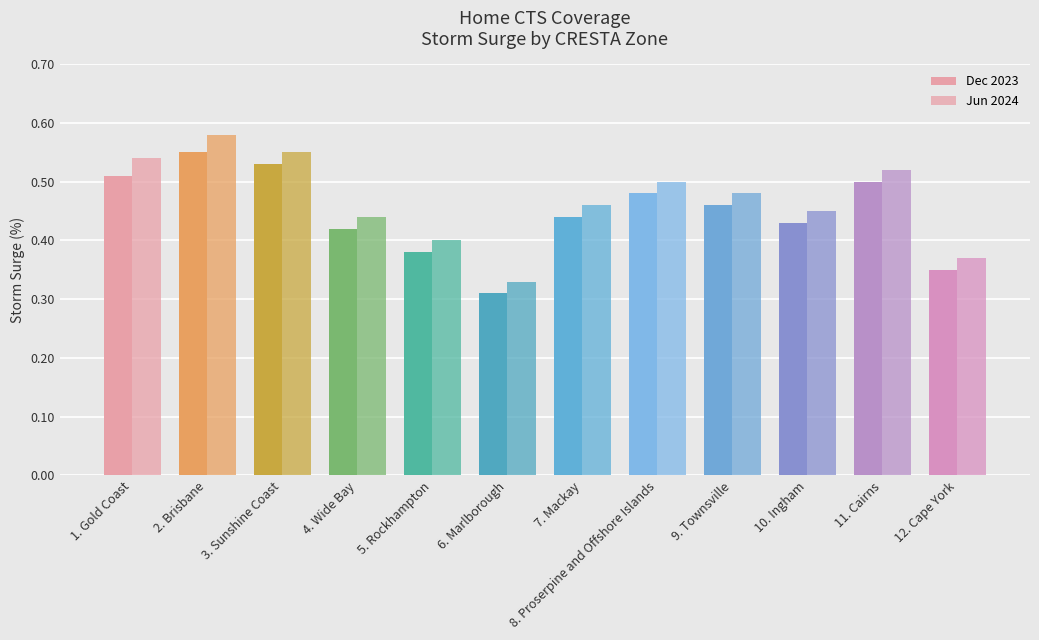

Rank the series by their maximum value, from highest to lowest.

Jun 2024, Dec 2023